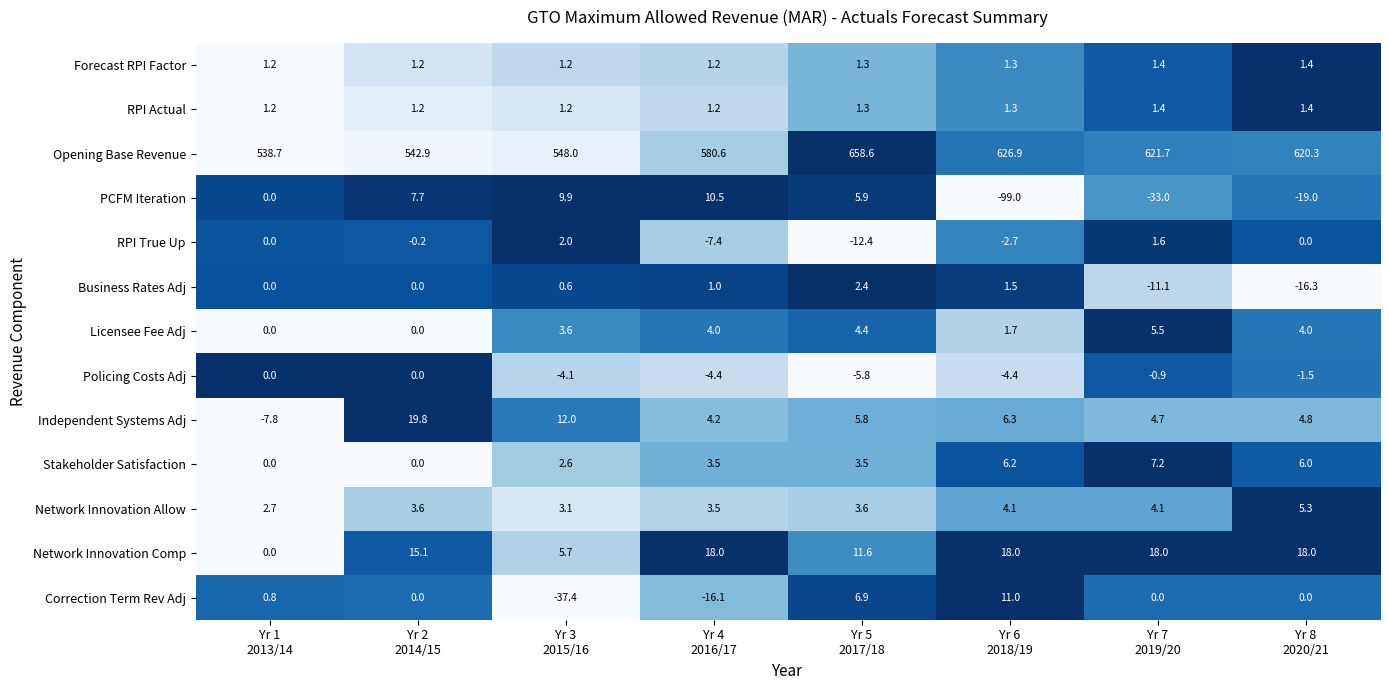

What is the difference between the maximum and minimum values in the Independent Systems Adj series?

27.6